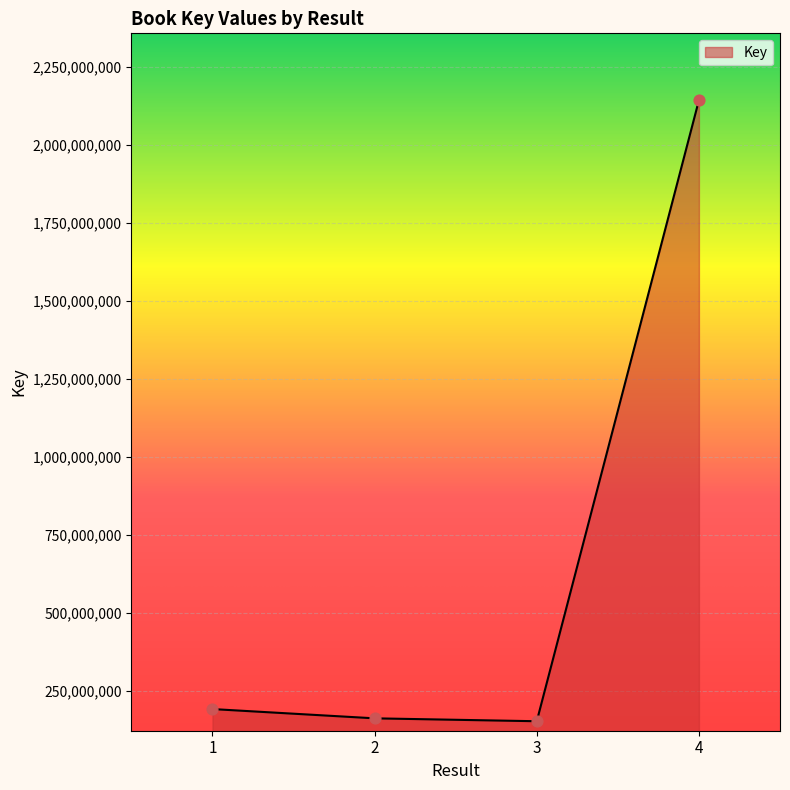

What is the ratio of the value at 3 to the value at 4?

0.1